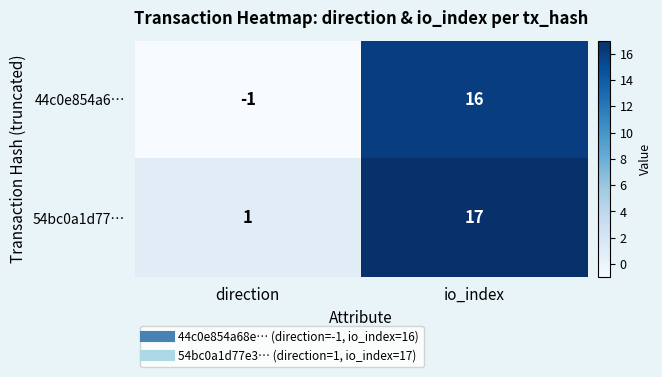

The value of 54bc0a1d77… at direction is 0. True or false?

False